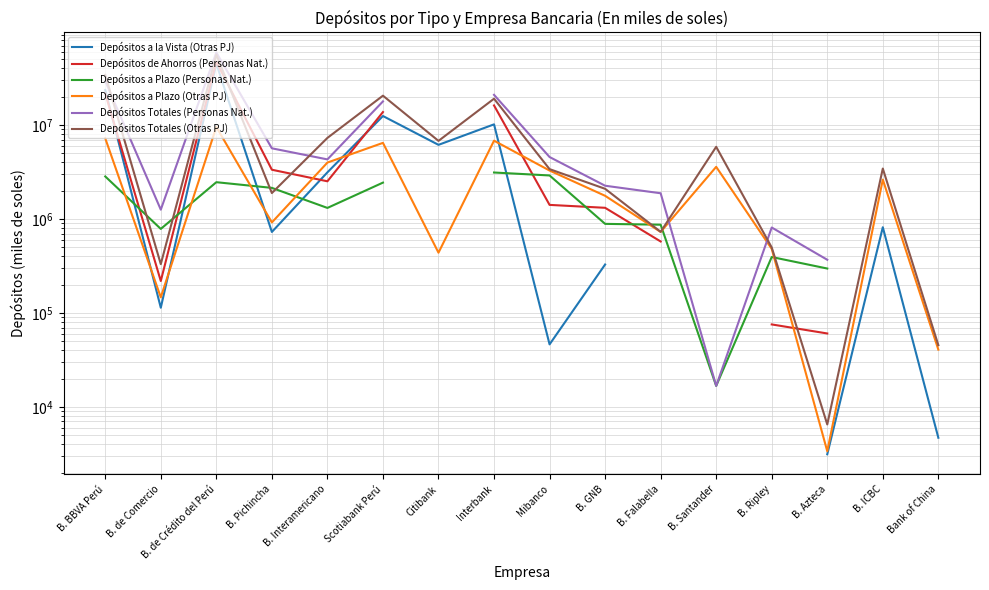

What position from the right is B. de Crédito del Perú?

14